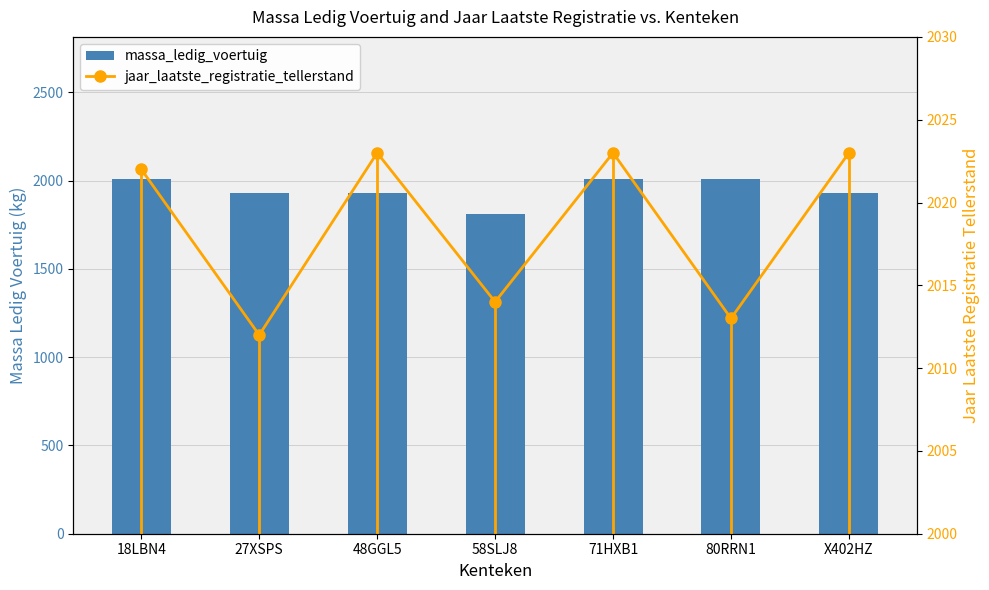

What is the label of the 7th bar from the left?

X402HZ